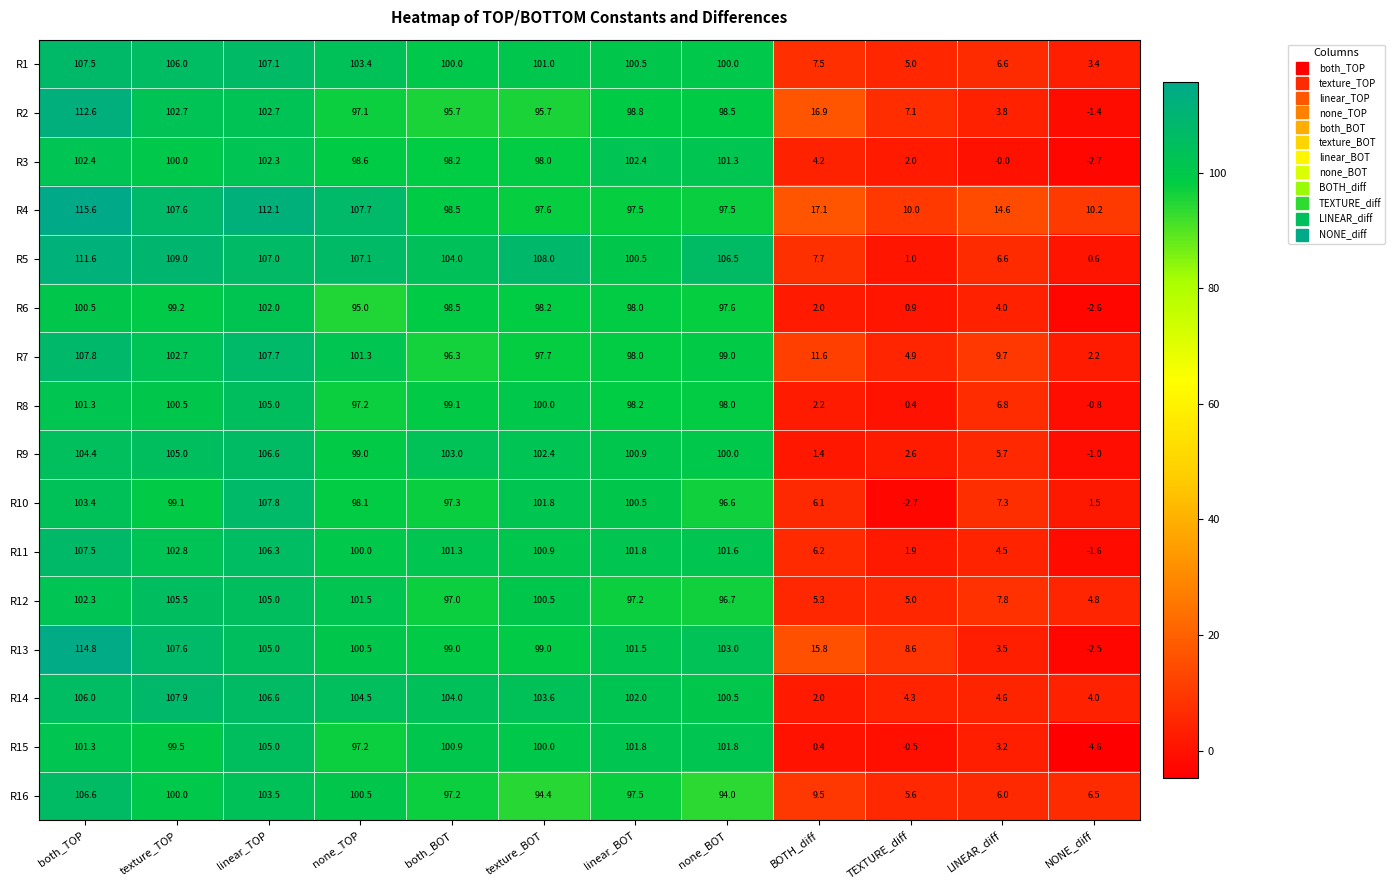

True or false: R15 has a value of 168.0 at both_TOP.

False